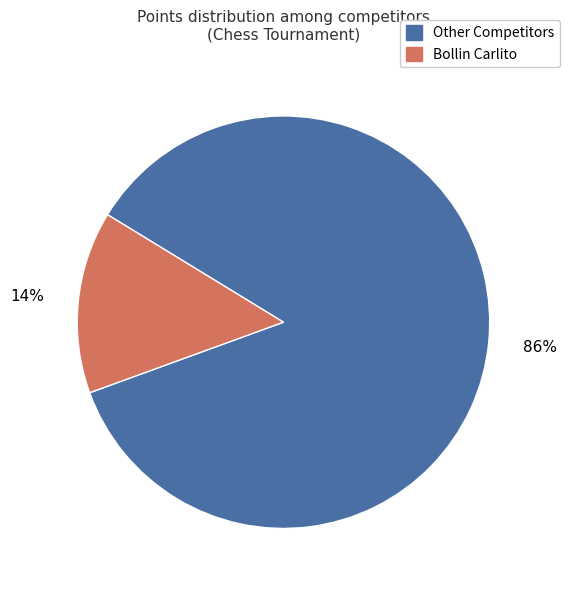

Does any single category account for the majority?

Yes